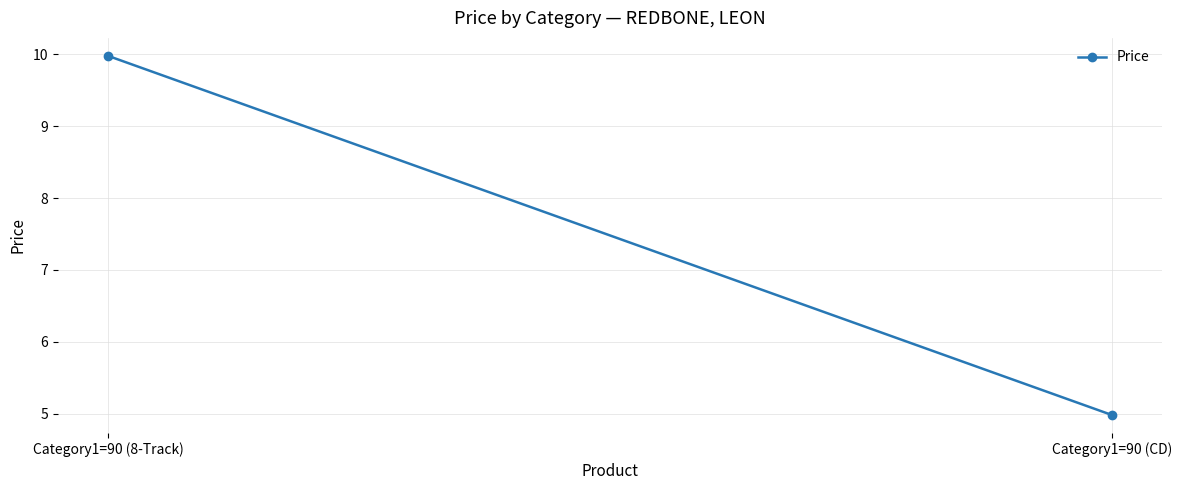

What is the difference between the maximum and minimum values?

5.0